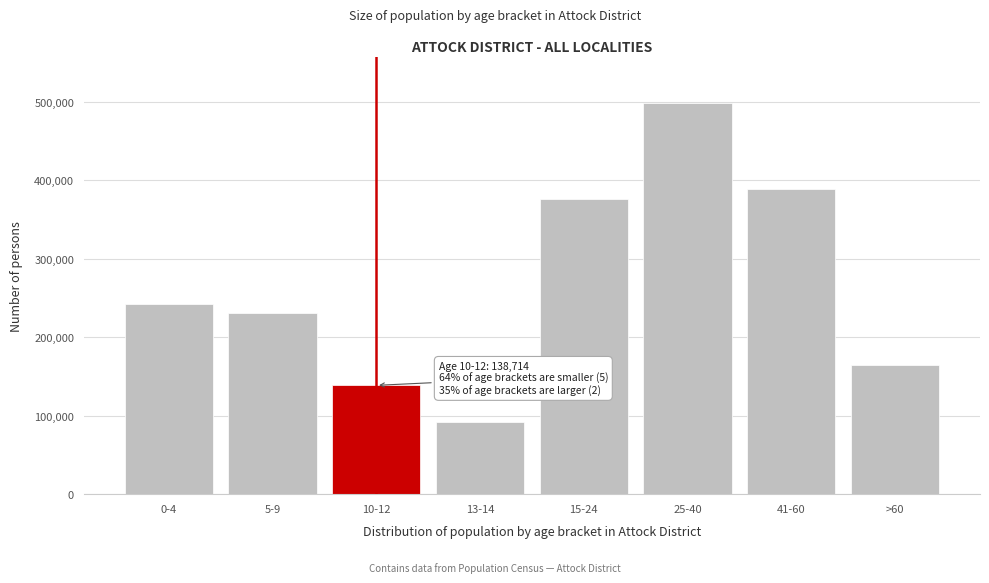

Reading left to right, extract all data points from this chart.

242301	231162	138714	92107	376766	498132	389487	164336